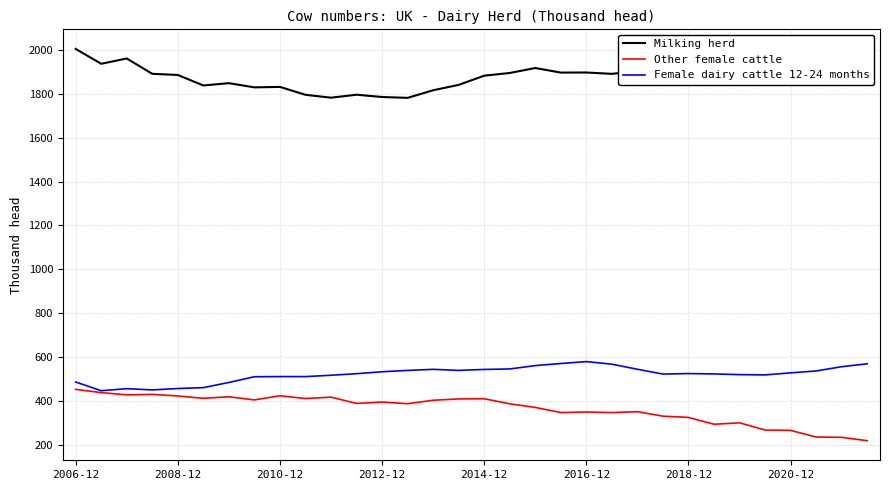

How many values in the Other female cattle series are below 387?

16